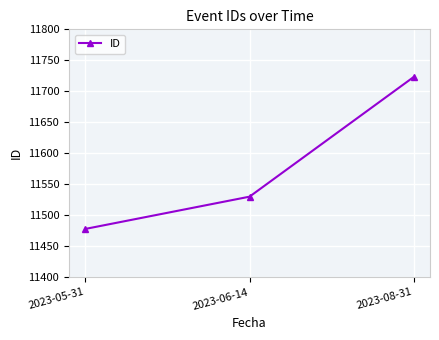

Is this an area chart (filled region under the line)?

No